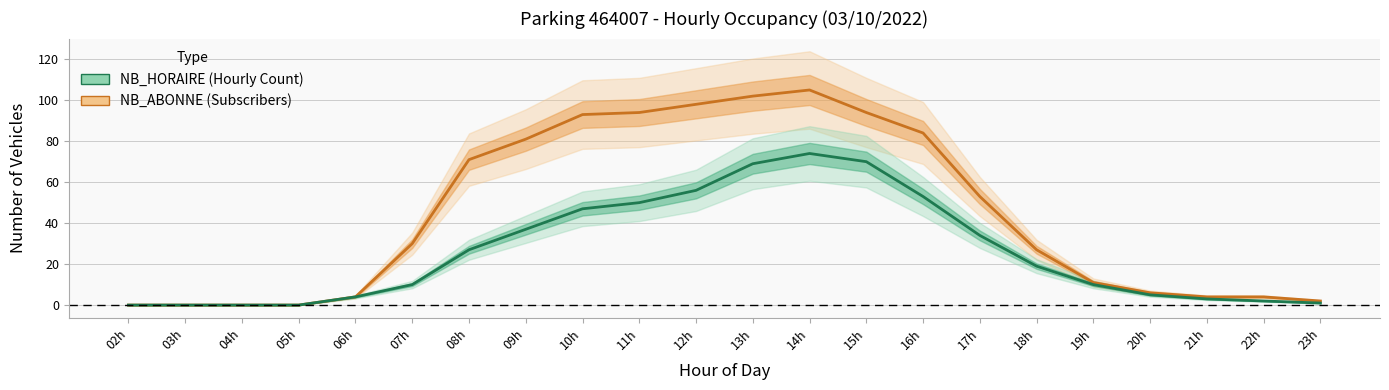

What are all the series names shown in the legend?

NB_ABONNE (Subscribers), NB_HORAIRE (Hourly Count)